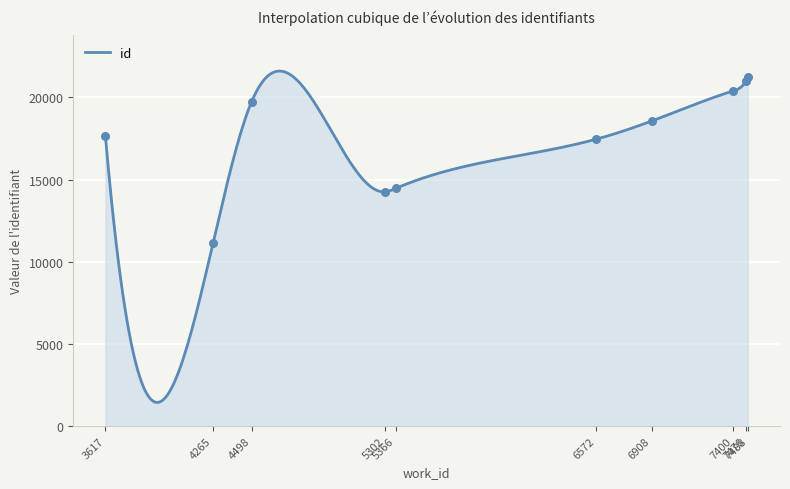

What is the change in value from 5302 to 6908?

+4309